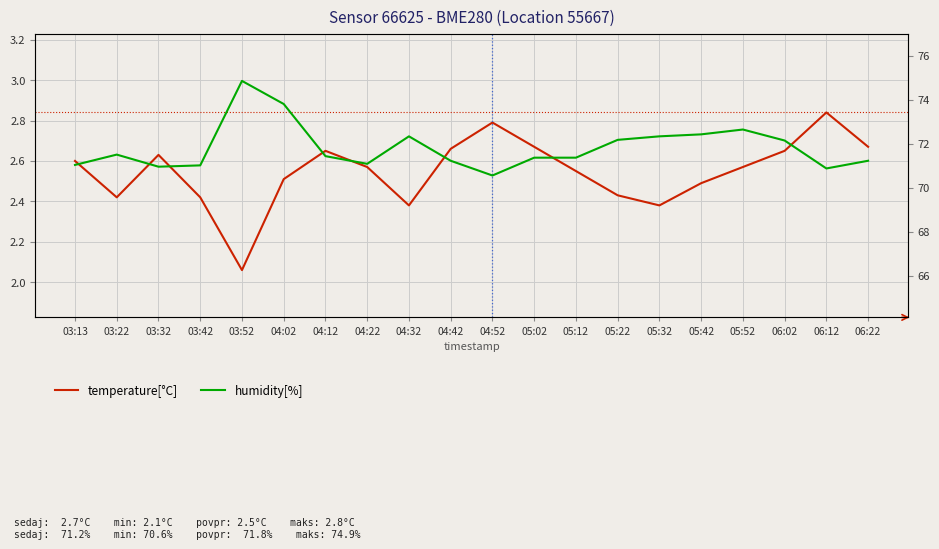

Is it true that humidity[%] equals 73.8 at 04:02?

True